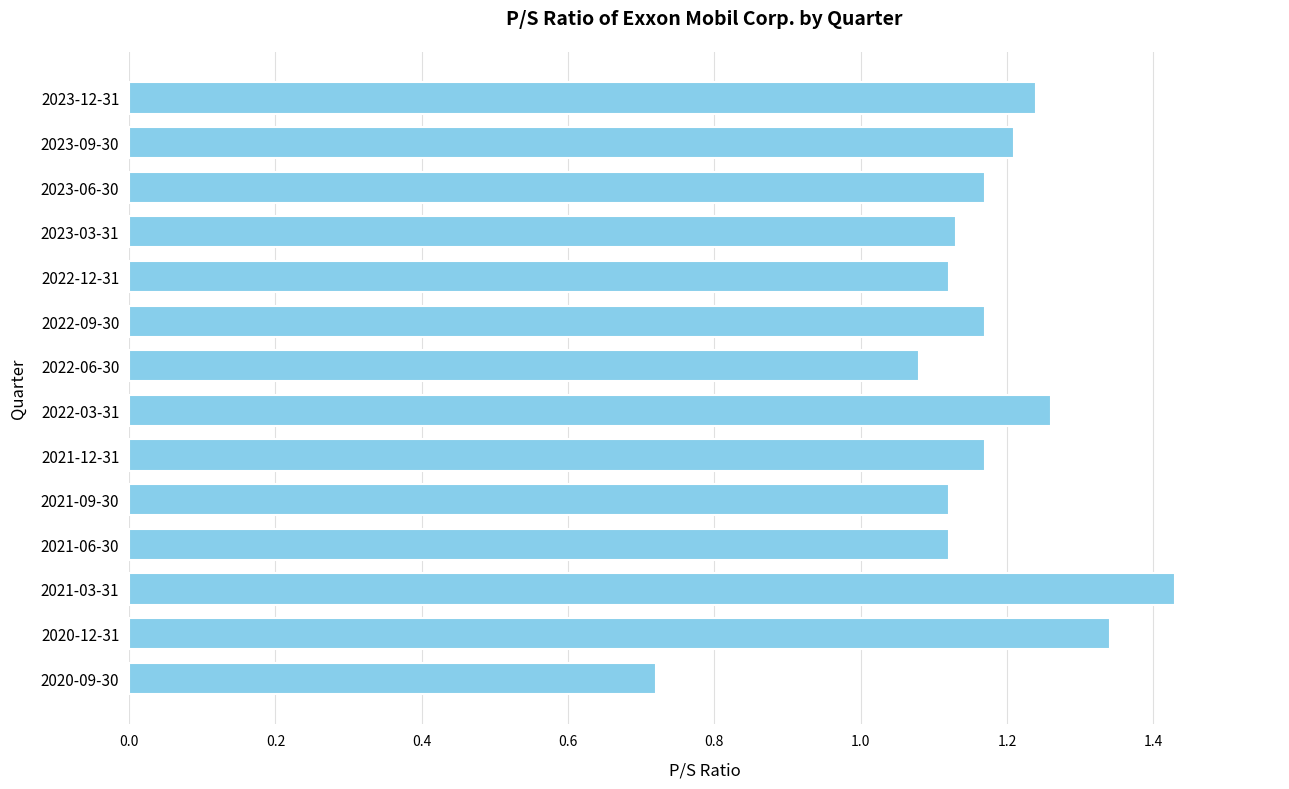

True or false: the data shows 0.3 at 2022-03-31.

False